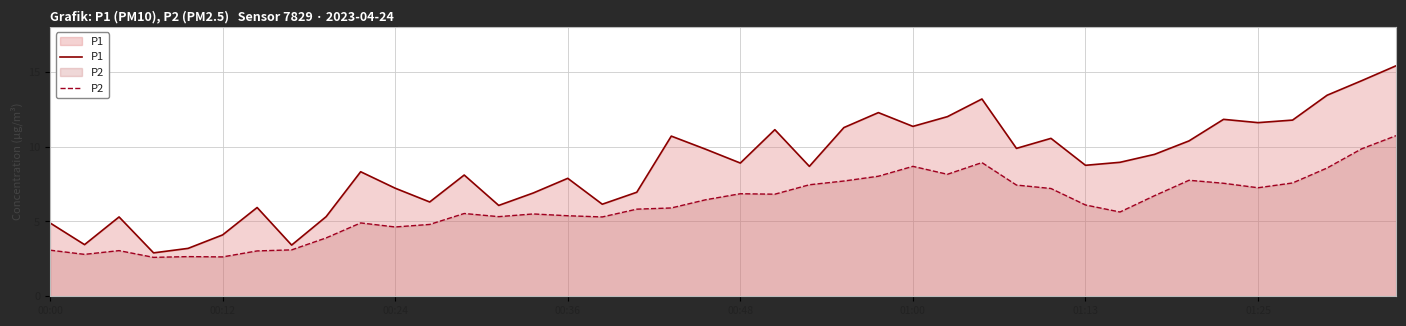

Does the chart have visible grid lines?

Yes